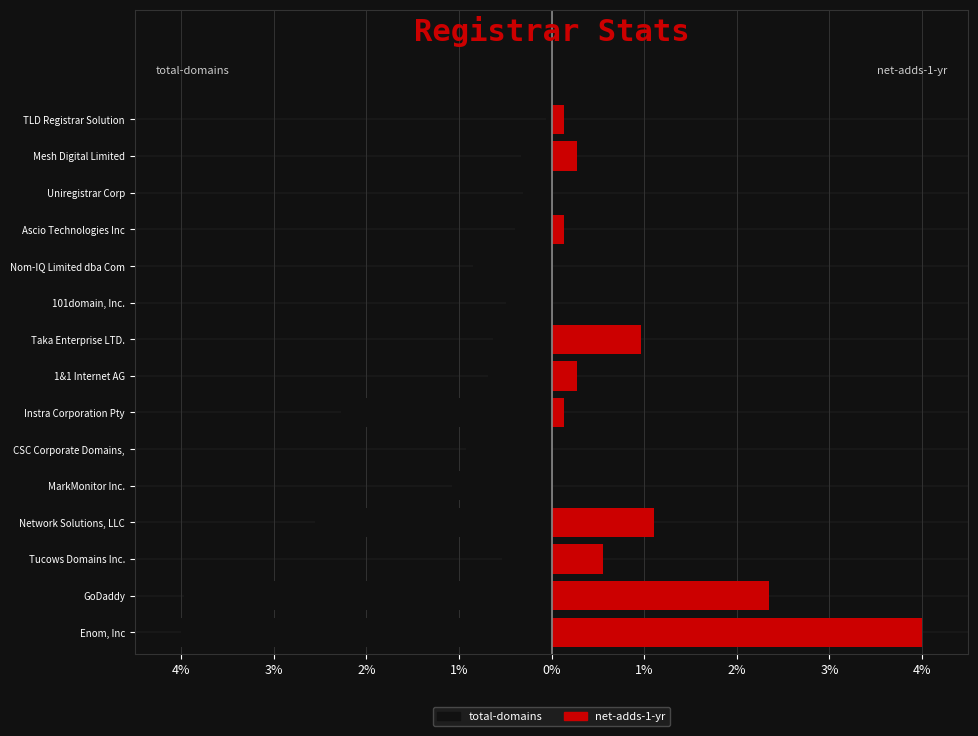

List the series in order of their peak value, lowest first.

total-domains, net-adds-1-yr